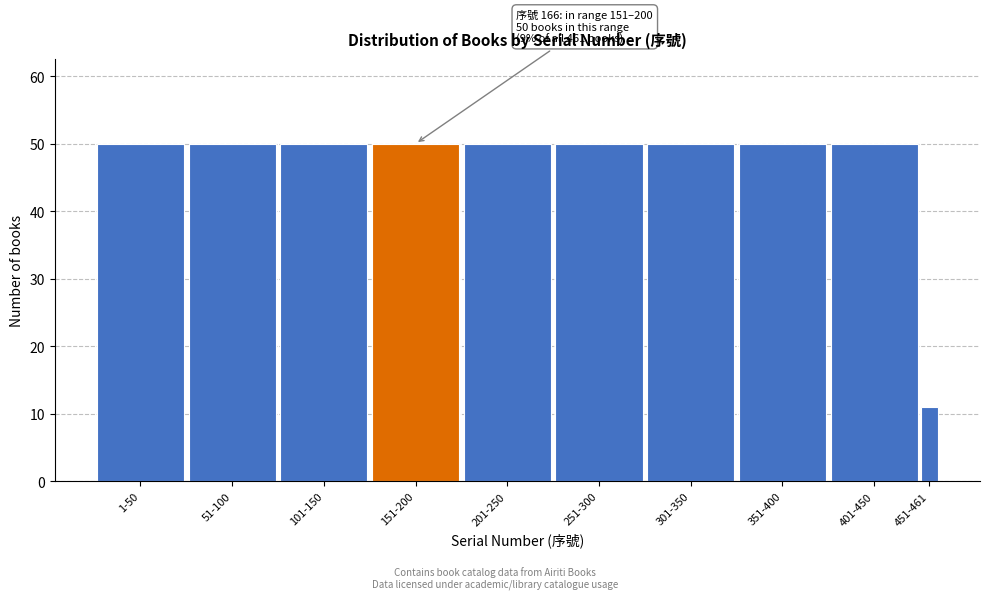

Reading left to right, list all the values displayed in this chart.

50	50	50	50	50	50	50	50	50	11